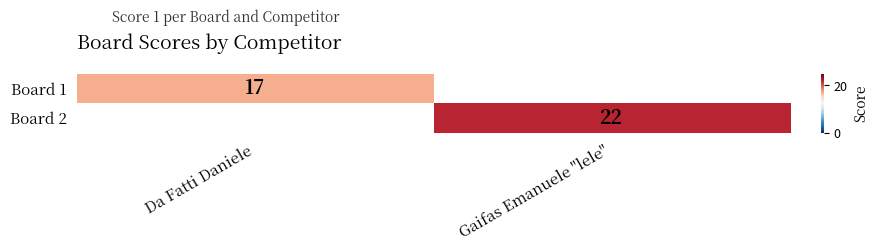

Which has a higher value, Da Fatti Daniele or Gaifas Emanuele "lele"?

Gaifas Emanuele "lele"